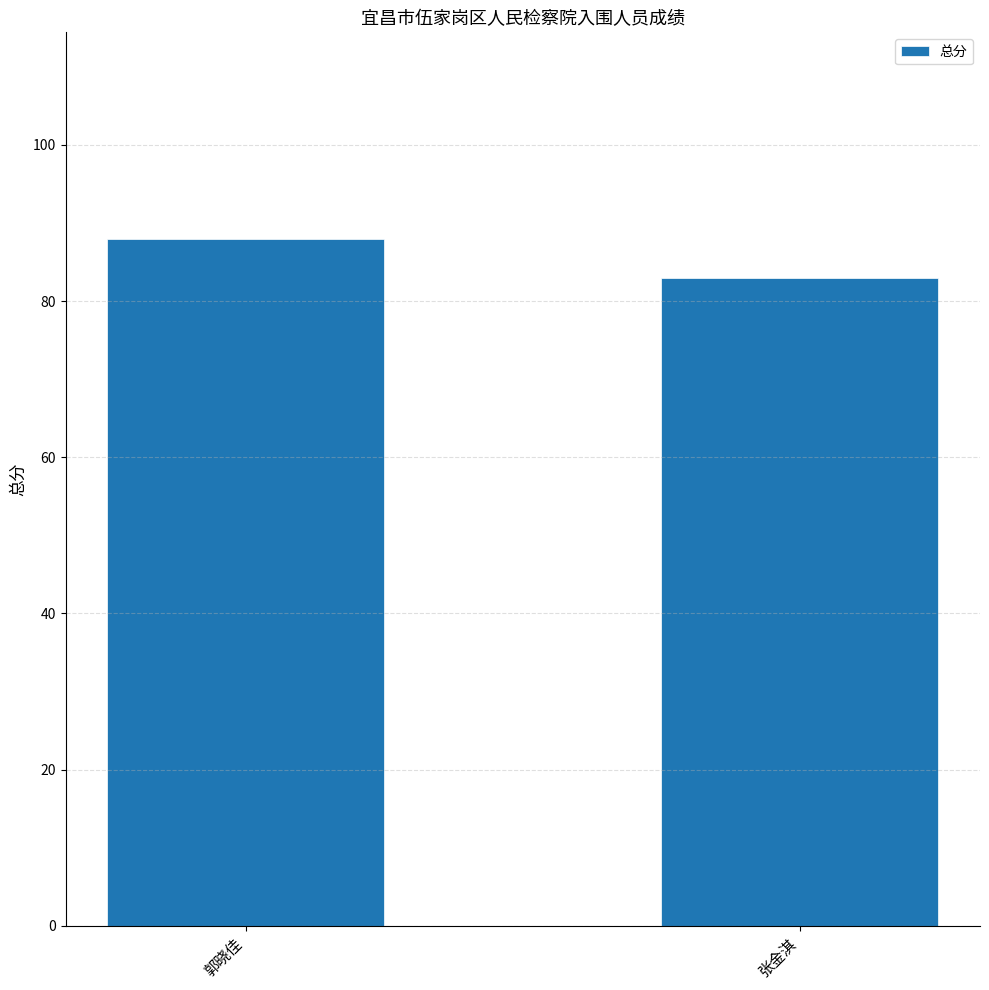

Are the bars grouped side by side (vs. stacked)?

No